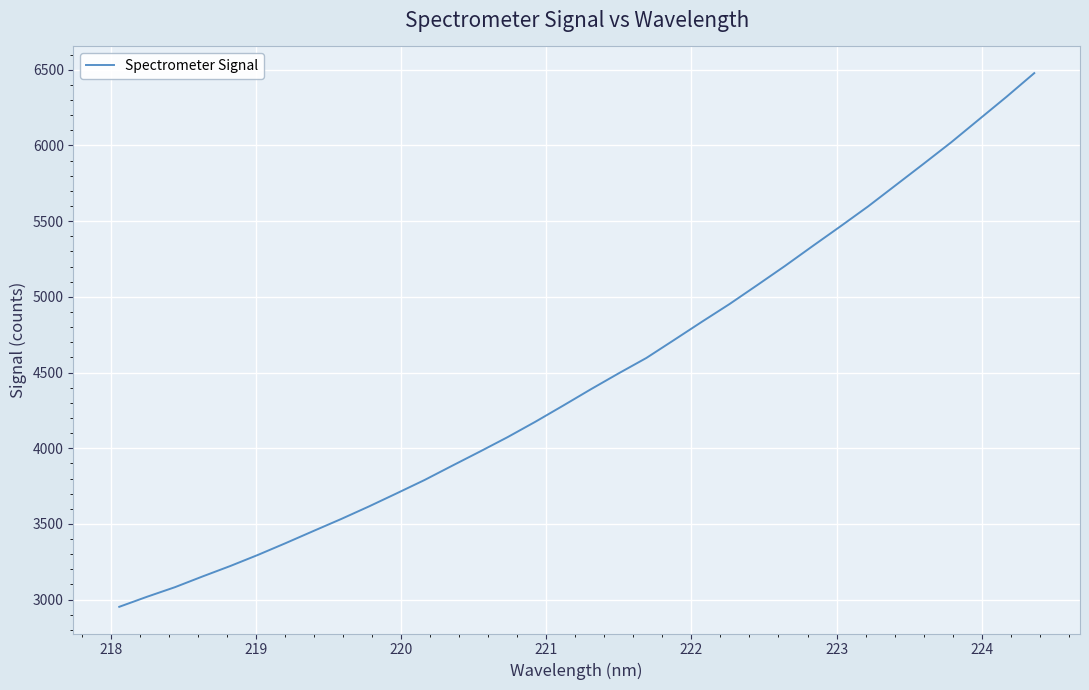

What is the greatest value displayed?

6477.5